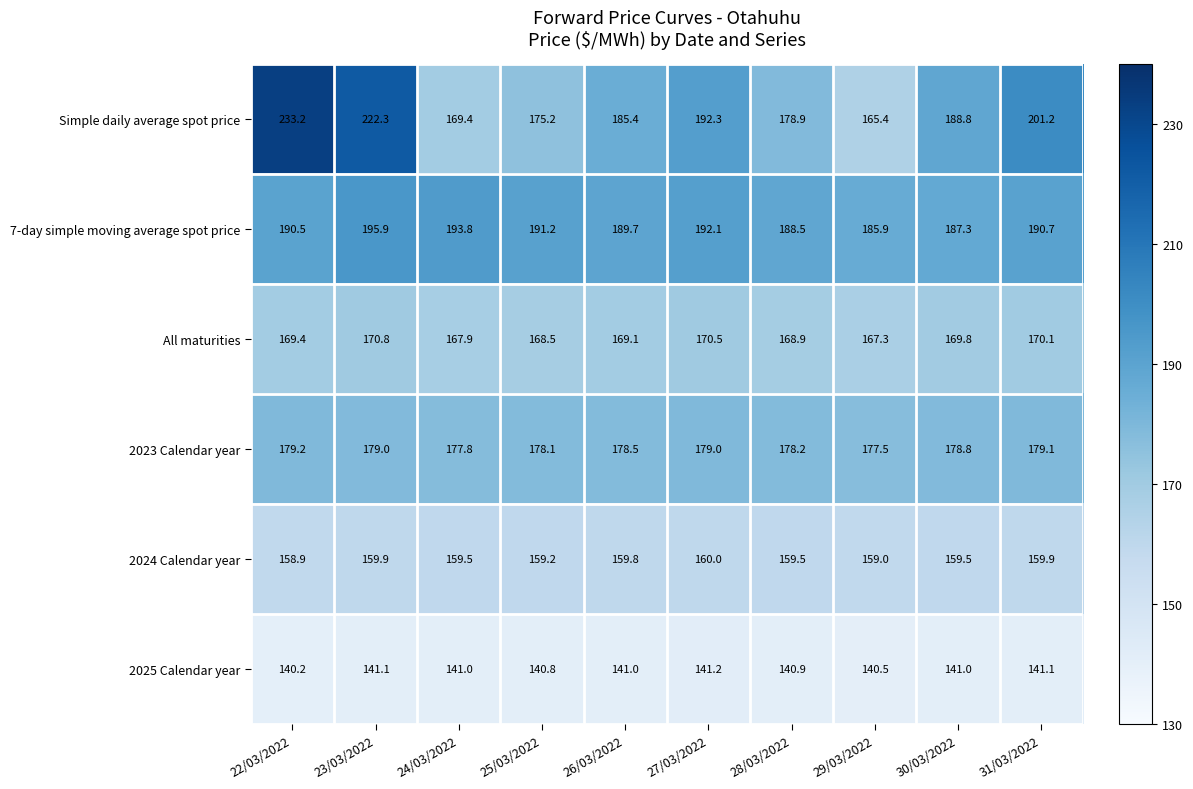

At which category is the sum across all series the highest?

22/03/2022